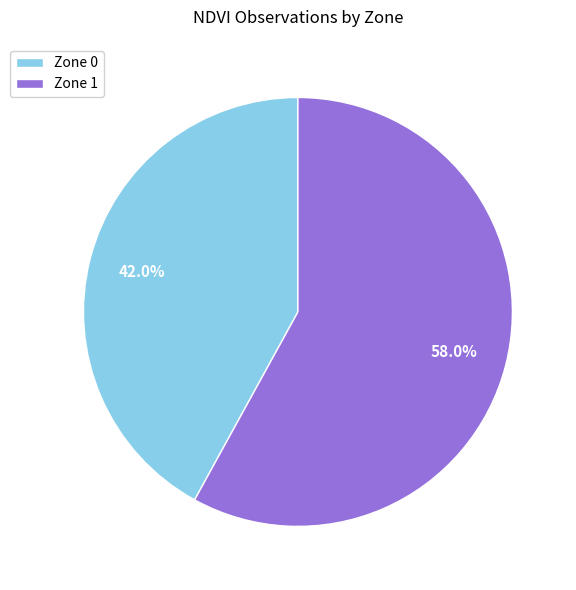

Is there any slice that represents more than half of the pie?

Yes